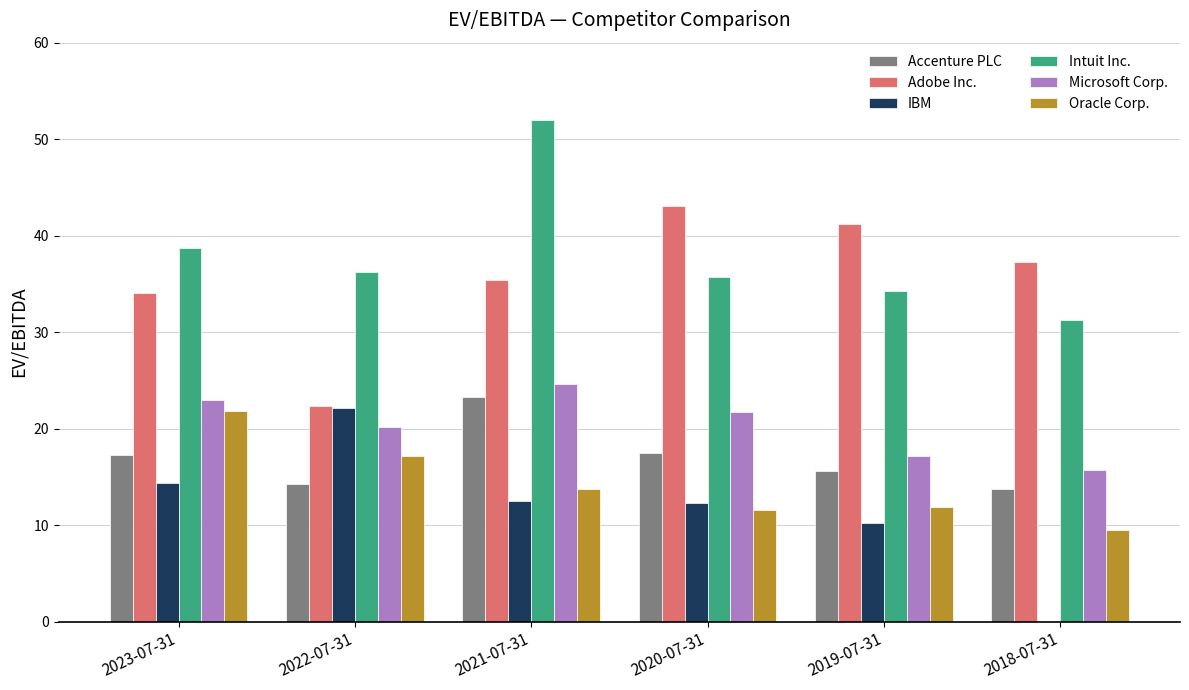

What is the approximate value of Microsoft Corp. at 2020-07-31?

21.7